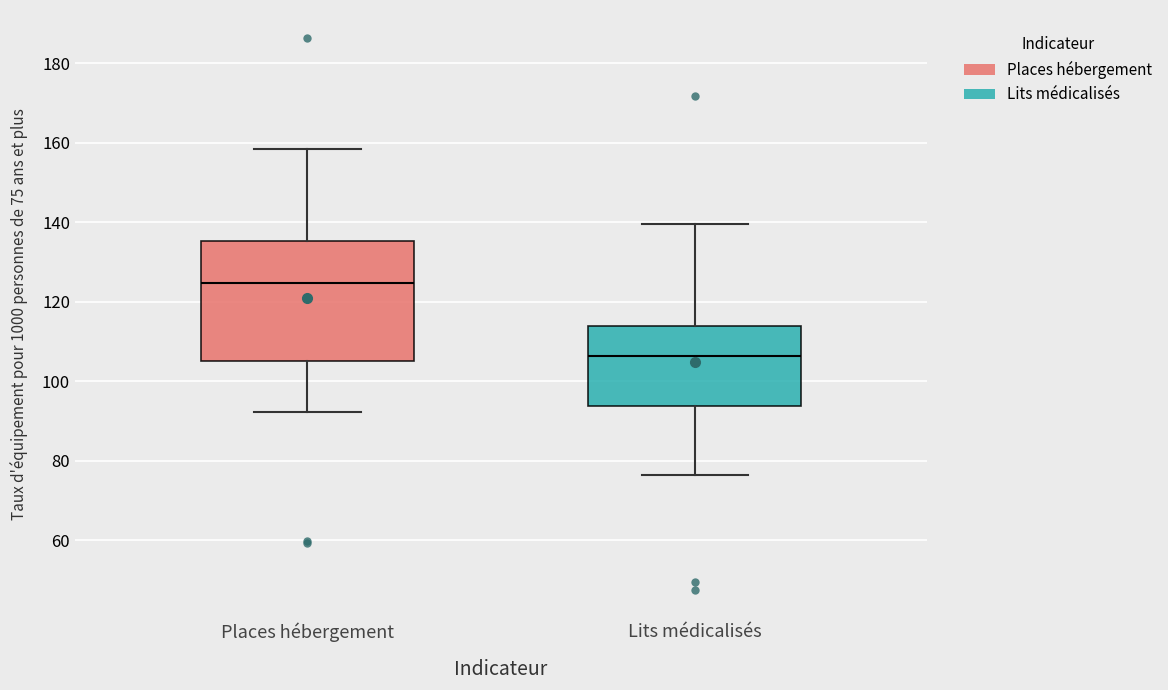

Where does the lower whisker of the box for Lits médicalisés end on the y-axis? The values are not printed on the chart, so give them approximately, as read against the axis.

76